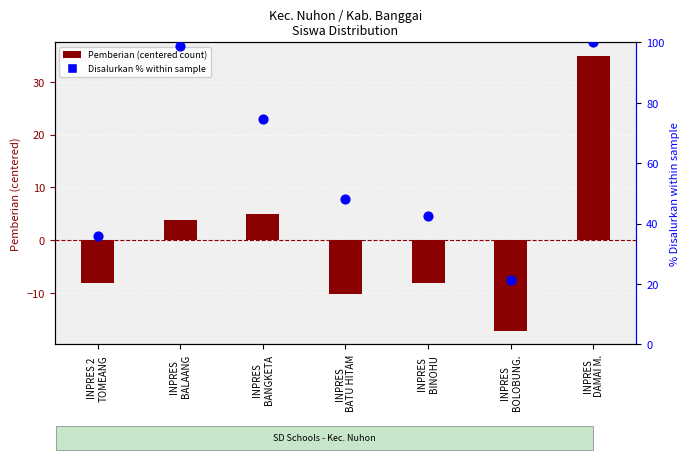

Which series has the largest total across all categories?

Disalurkan % within sample